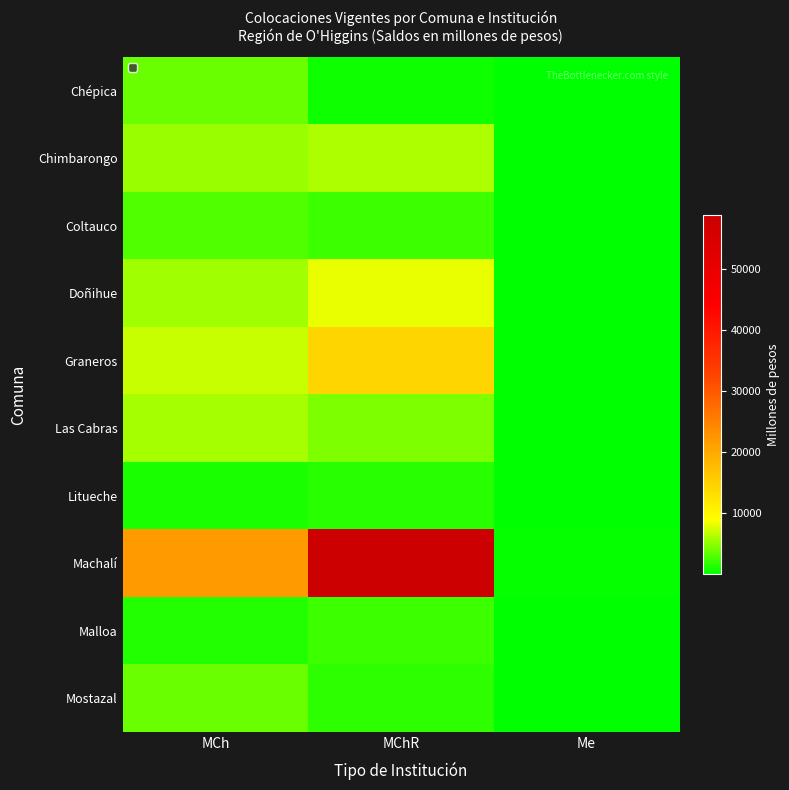

Reading left to right, extract all data points from this chart.

Chépica: MCh=3682.0	MChR=642.2	Me=0.7
Chimbarongo: MCh=5304.3	MChR=6066.3	Me=6.2
Coltauco: MCh=2959.8	MChR=2258.6	Me=5.3
Doñihue: MCh=5653.3	MChR=8237.7	Me=9.8
Graneros: MCh=6987.1	MChR=14312.9	Me=10.4
Las Cabras: MCh=5771.8	MChR=4490.8	Me=9.4
Litueche: MCh=999.7	MChR=1552.3	Me=2.1
Machalí: MCh=21950.3	MChR=58776.6	Me=256.8
Malloa: MCh=1358.9	MChR=2103.0	Me=3.6
Mostazal: MCh=3759.9	MChR=1777.6	Me=6.7